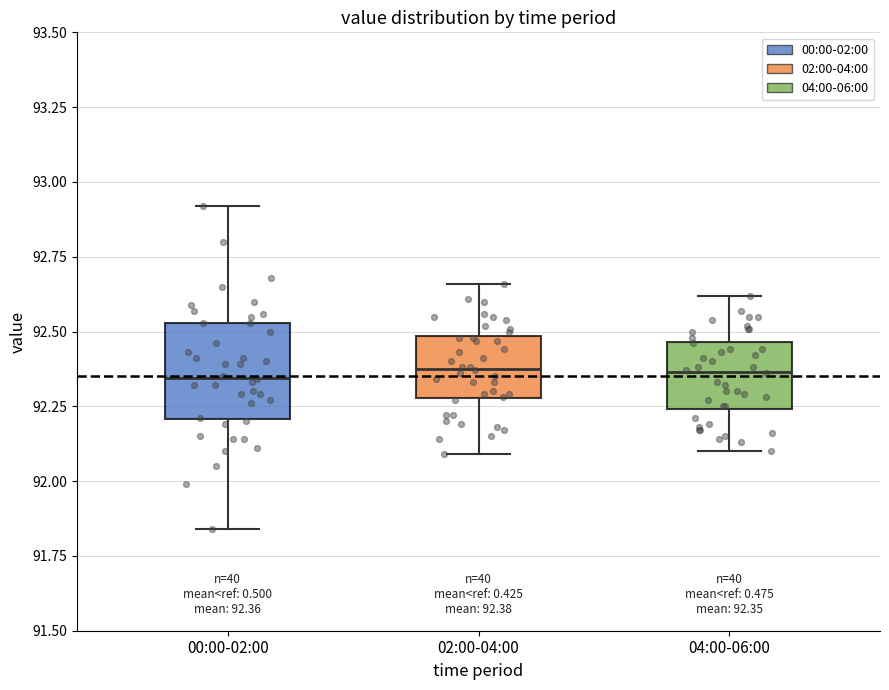

Which box is the tallest, from its lower edge to its upper edge?

00:00-02:00